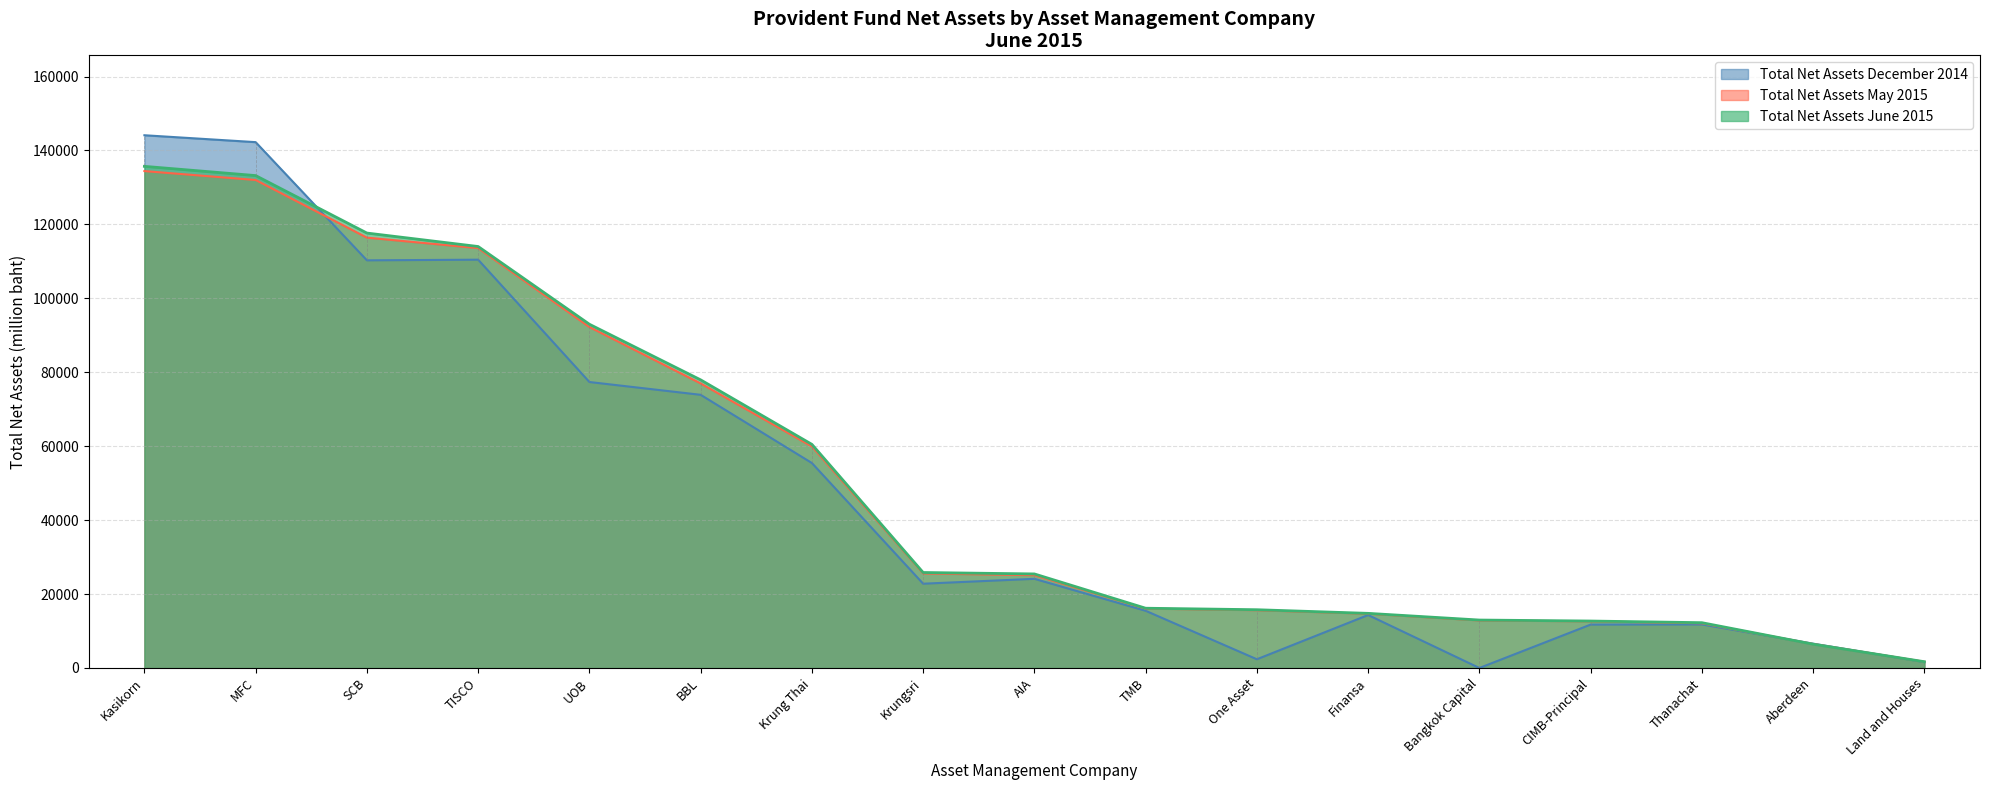

The value of Total Net Assets June 2015 at Krung Thai is 86365.2. True or false?

False